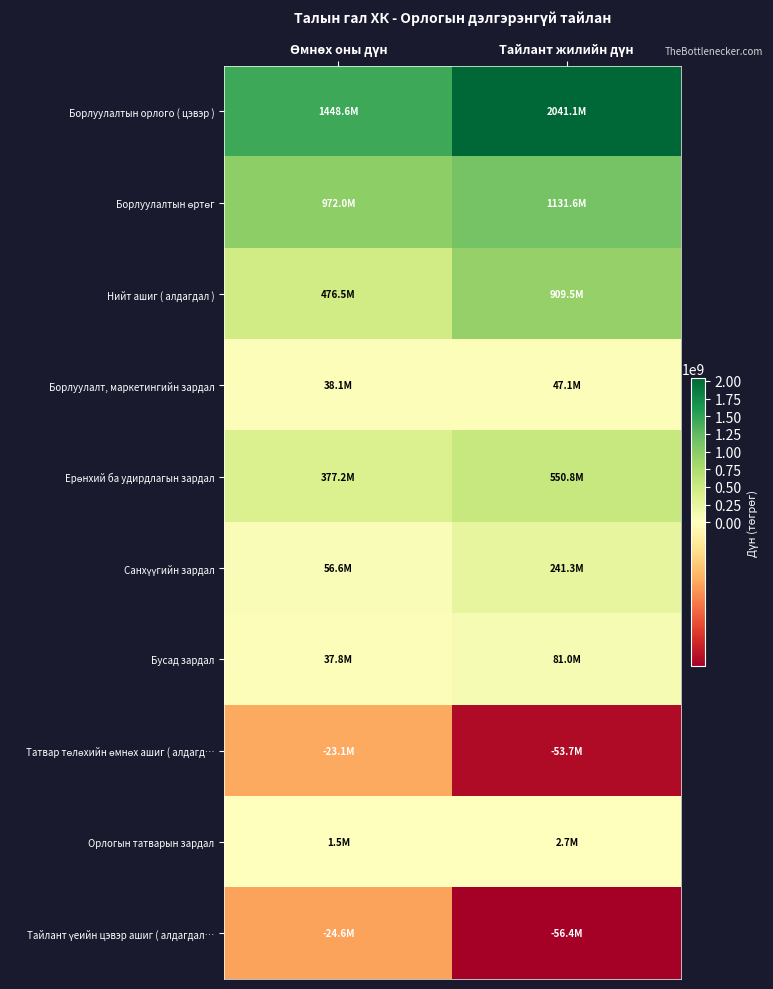

Which series has the largest total across all categories?

Борлуулалтын орлого ( цэвэр )